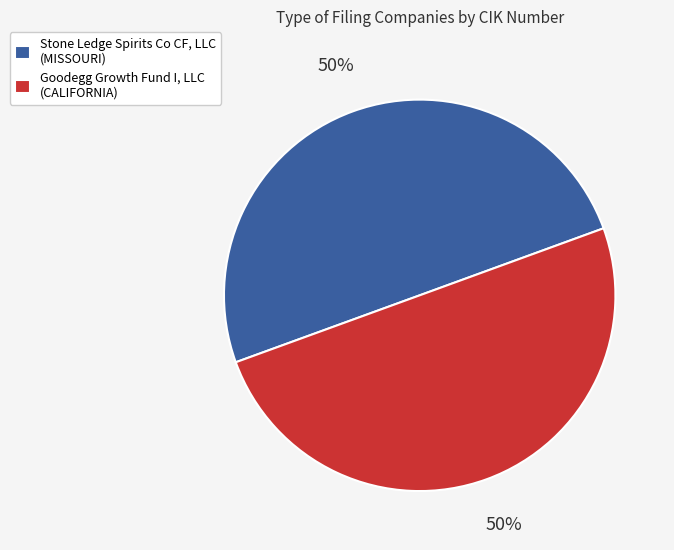

The Goodegg Growth Fund I, LLC (CALIFORNIA) slice represents 44% of the pie. True or false?

False